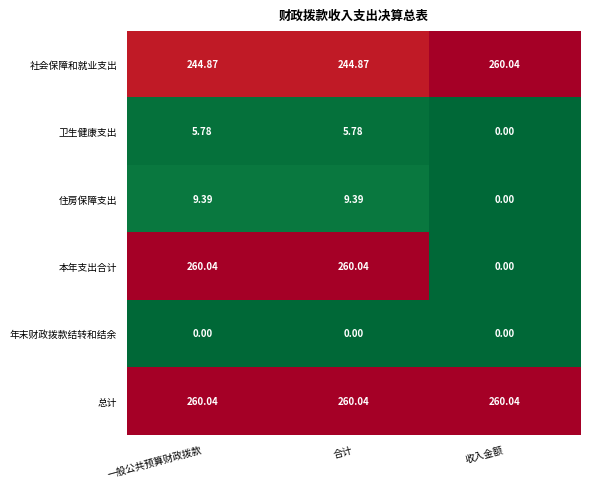

Where does the 卫生健康支出 series first go above 5?

一般公共预算财政拨款